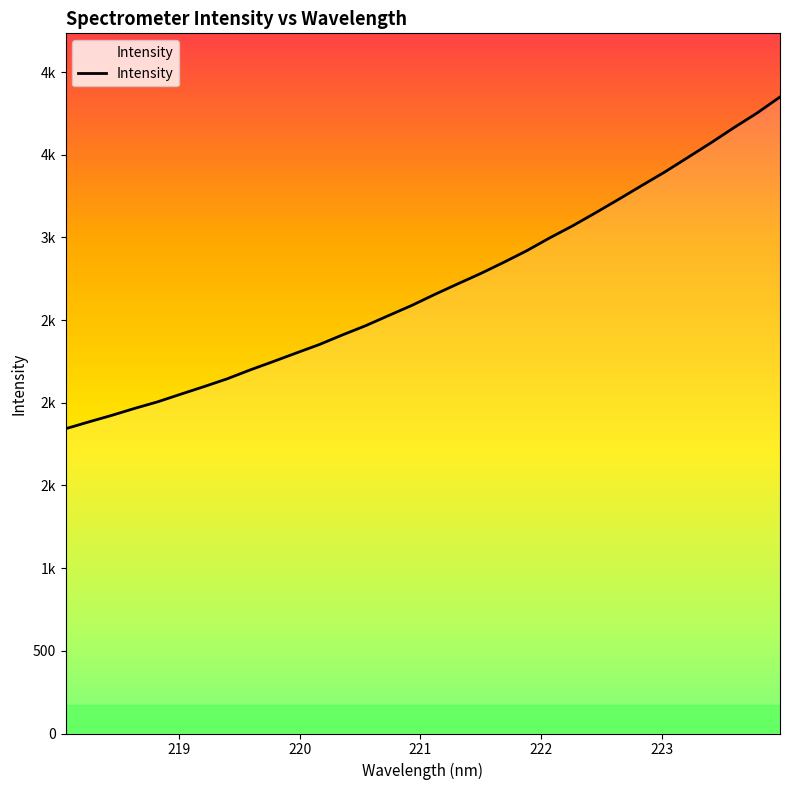

Does the chart have visible grid lines?

No